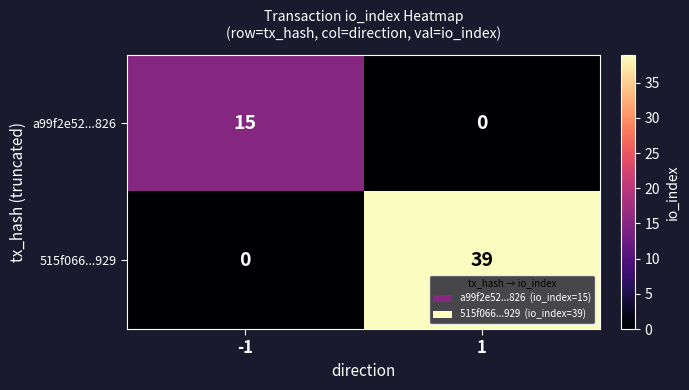

Reading right to left, transcribe all the data shown in this chart.

a99f2e52...826: 0	15
515f066...929: 39	0